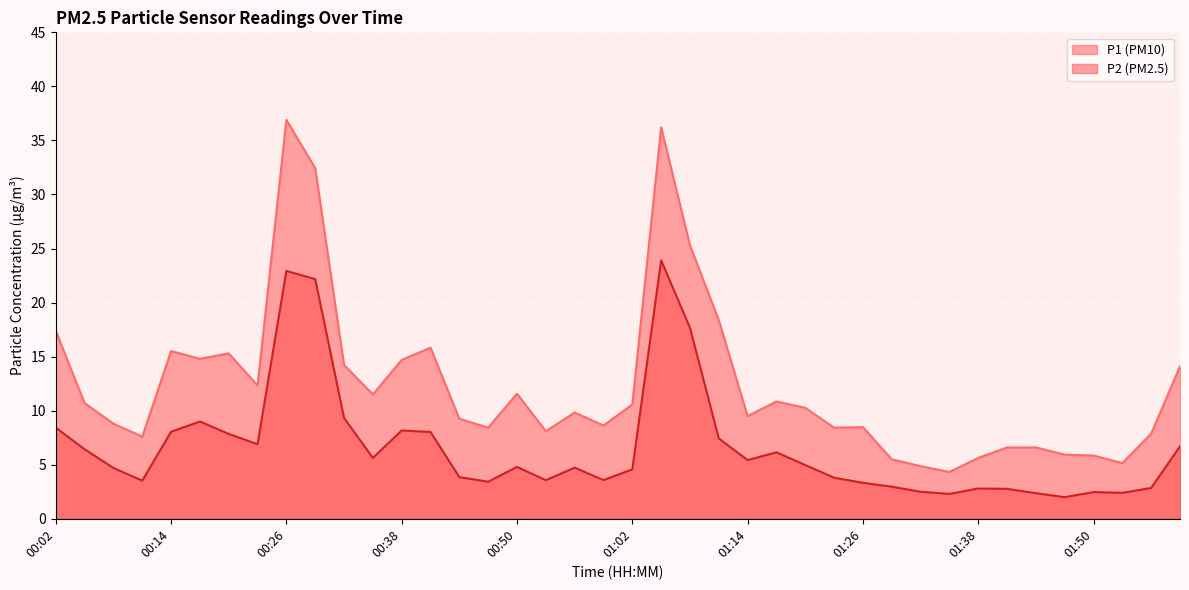

How many lines are shown in the chart?

2